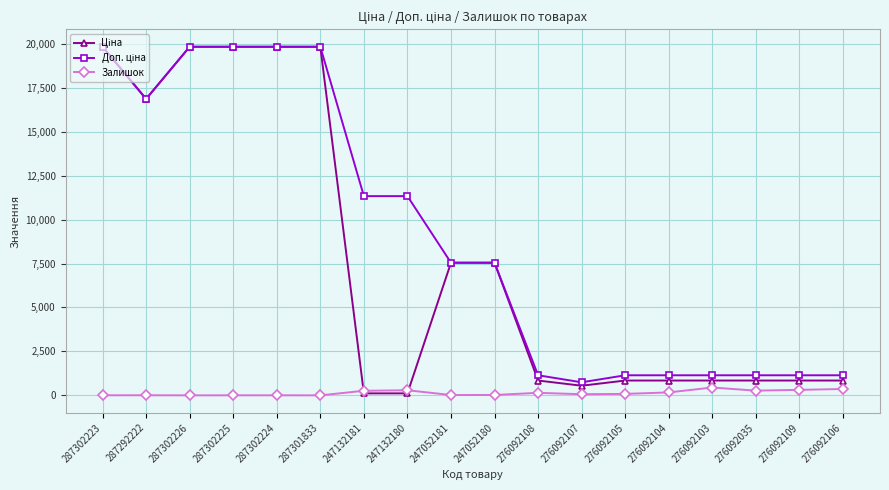

What is the spread (max minus min) of values at 287301833?

19831.1